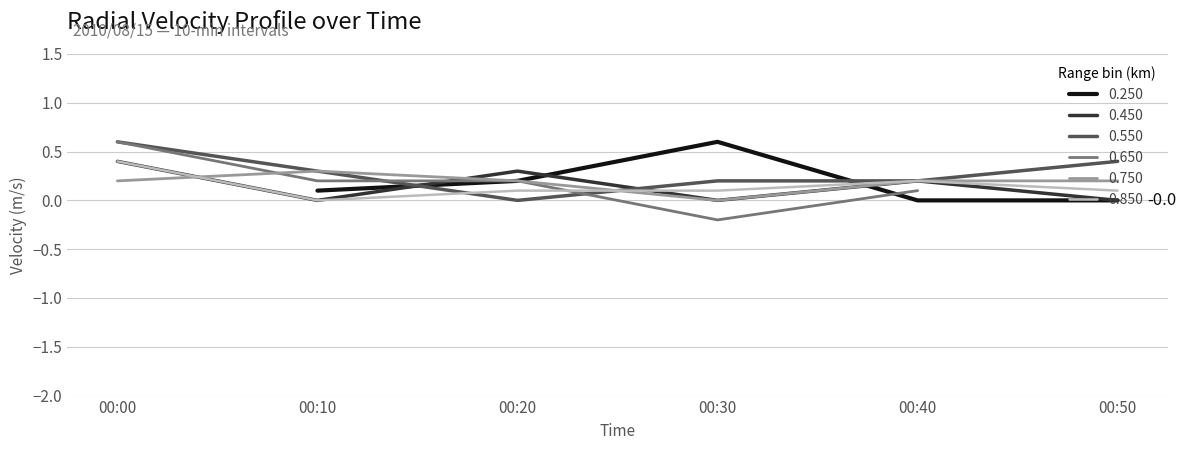

The value of 0.550 at 00:40 is 0.2. True or false?

True